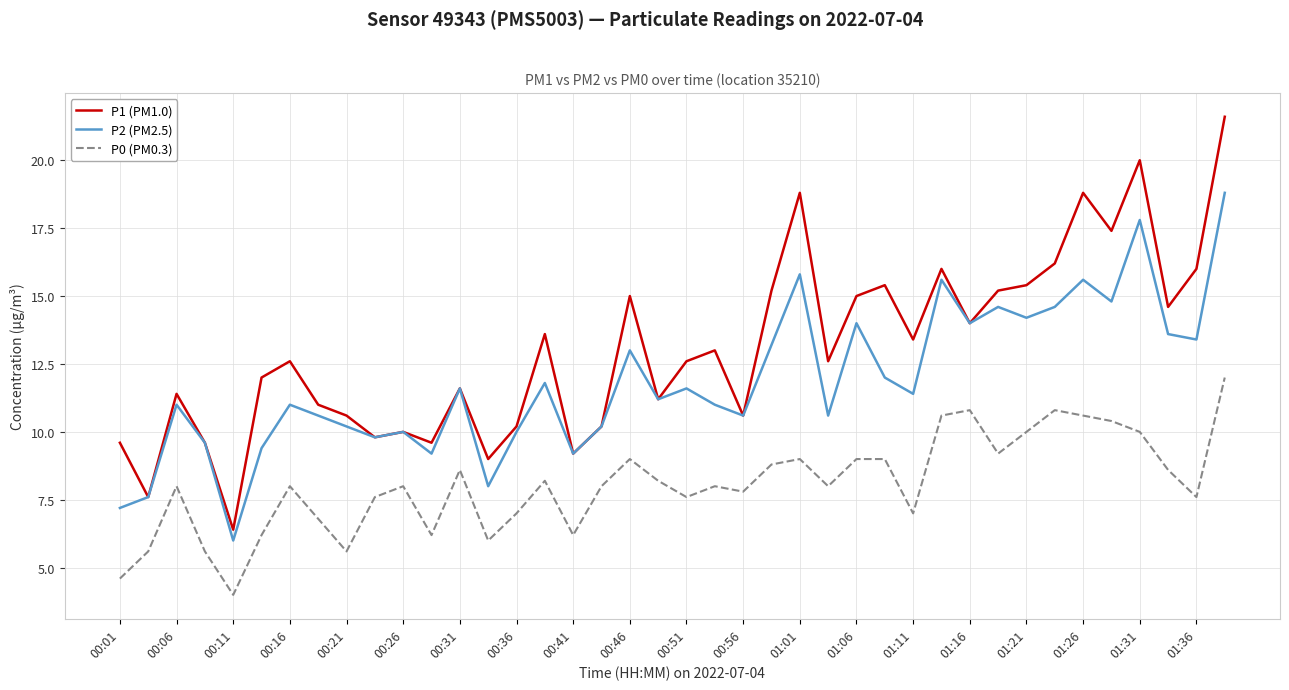

How many lines are shown in the chart?

3